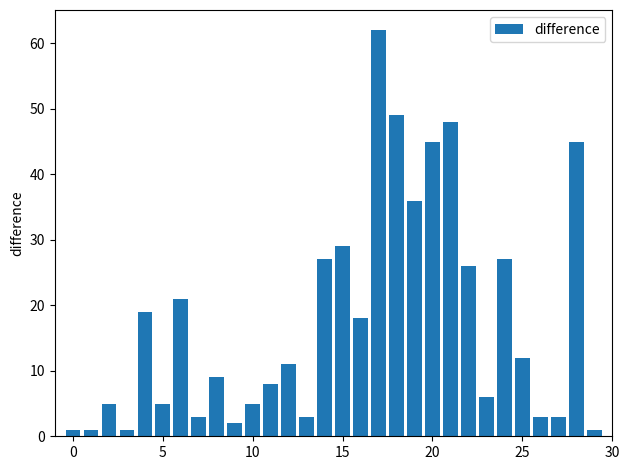

What is the sum of all values?

531